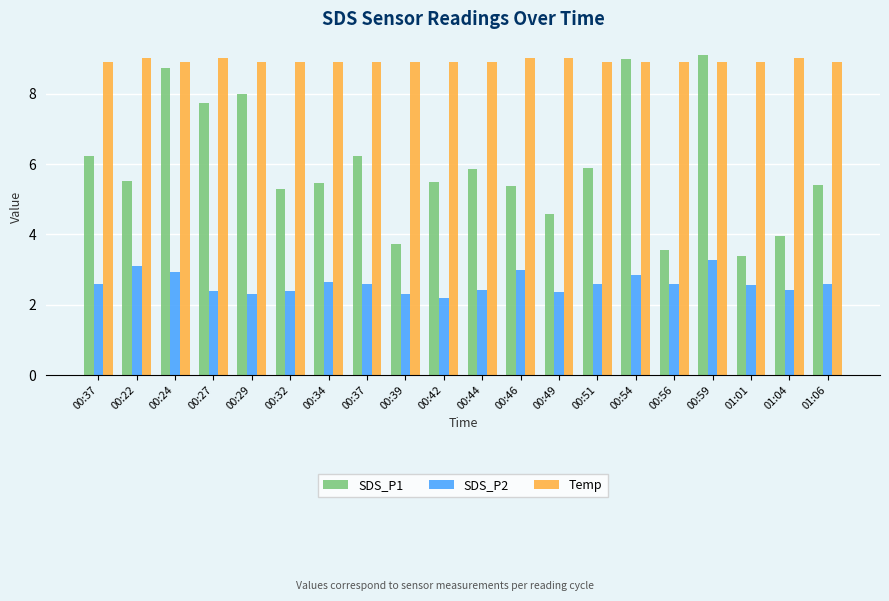

Read the SDS_P1 value at 00:34.

5.5